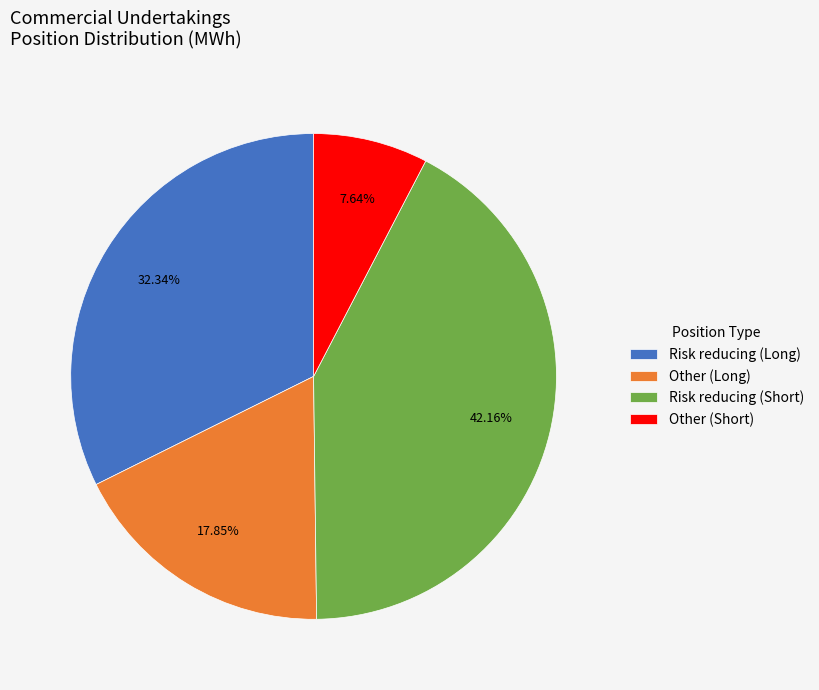

Is Other (Long) the majority of the pie?

No